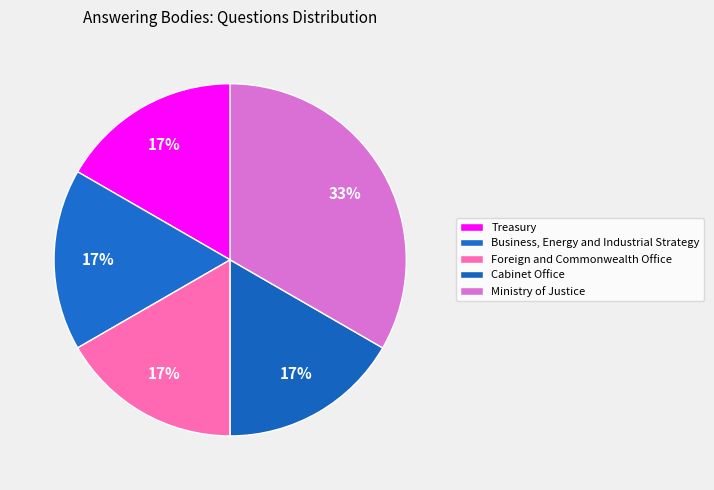

Does any single category account for the majority?

No